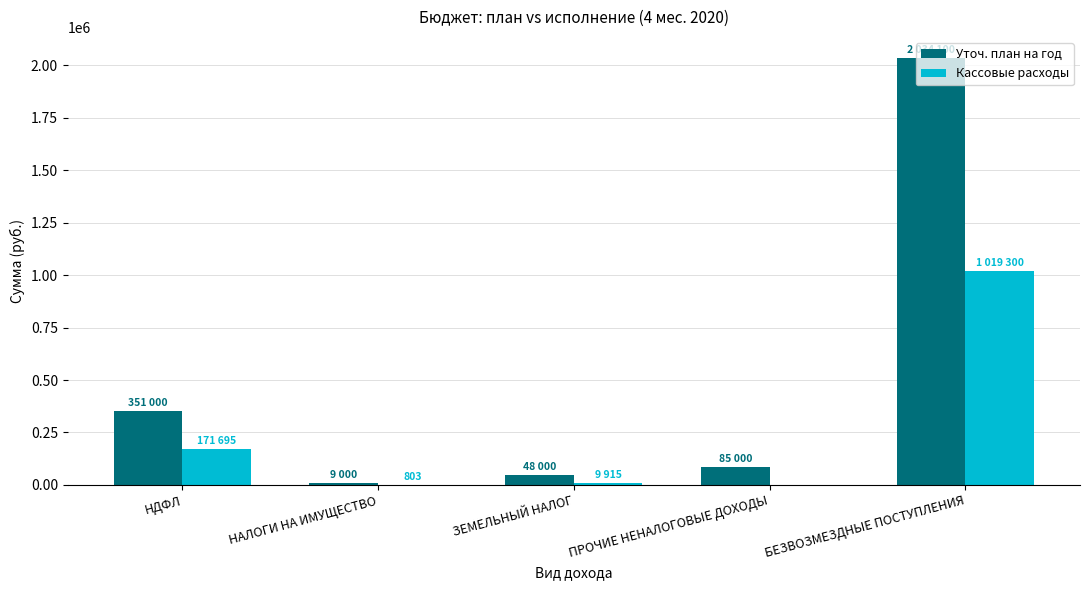

Which category has the highest value in the Уточ. план на год series?

БЕЗВОЗМЕЗДНЫЕ ПОСТУПЛЕНИЯ